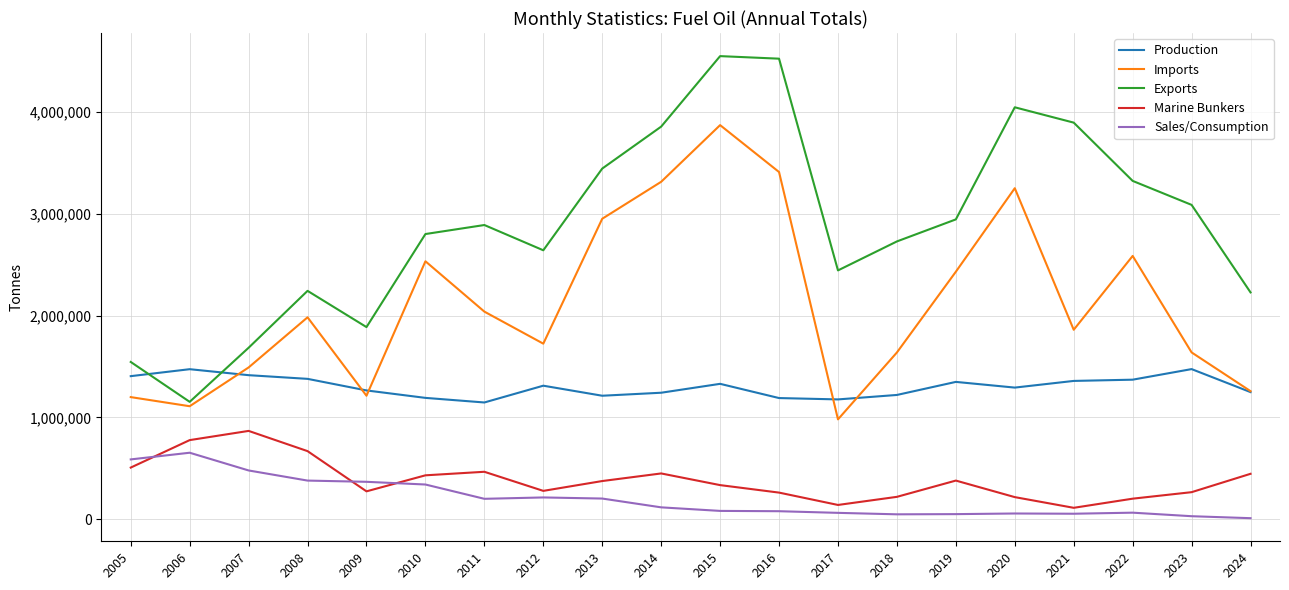

Rank the series by their maximum value, from highest to lowest.

Exports, Imports, Production, Marine Bunkers, Sales/Consumption